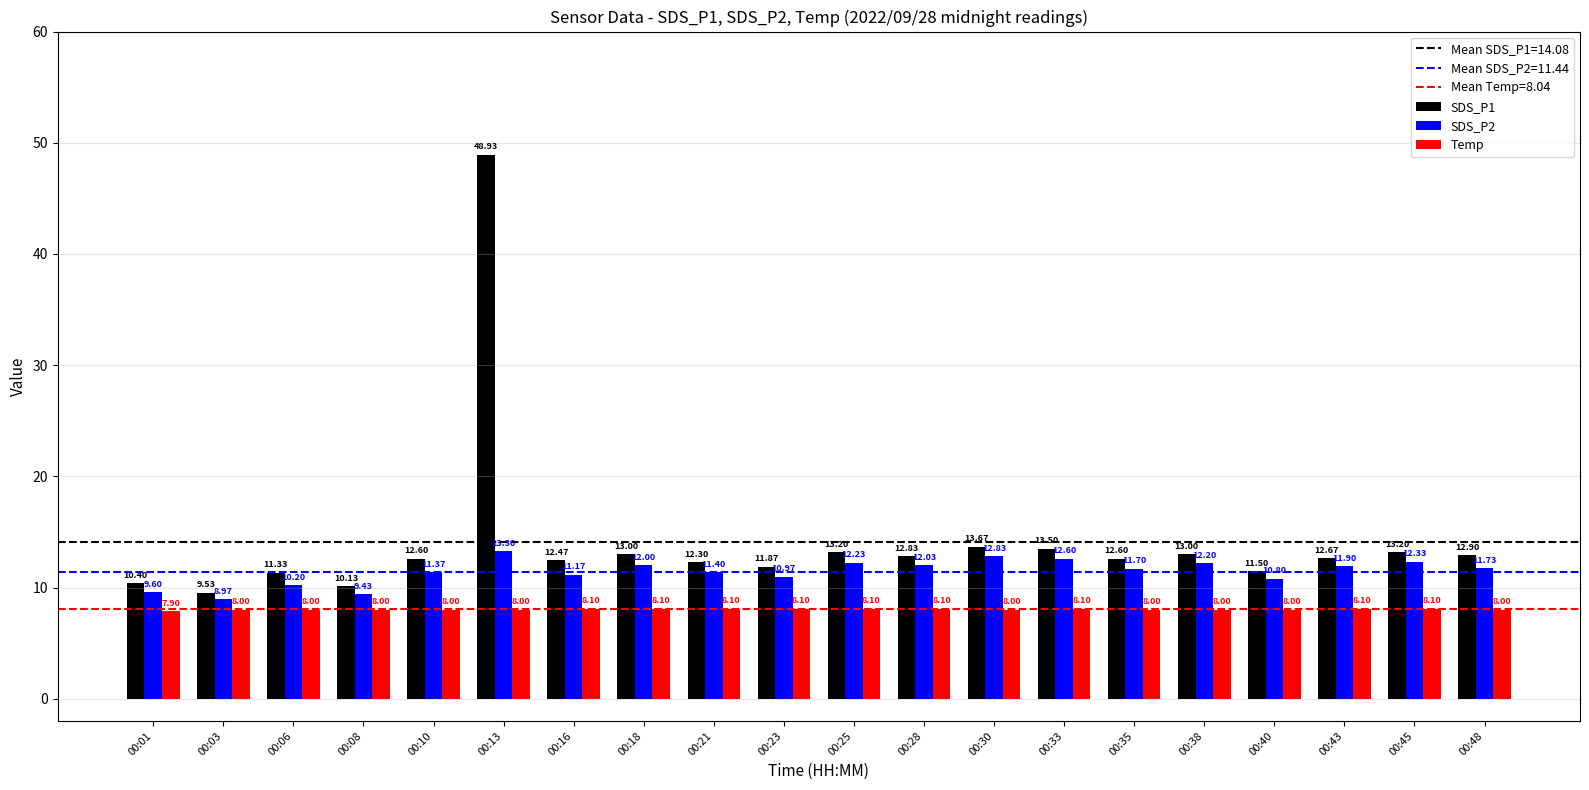

What is the approximate value of SDS_P1 at 00:28?

12.8